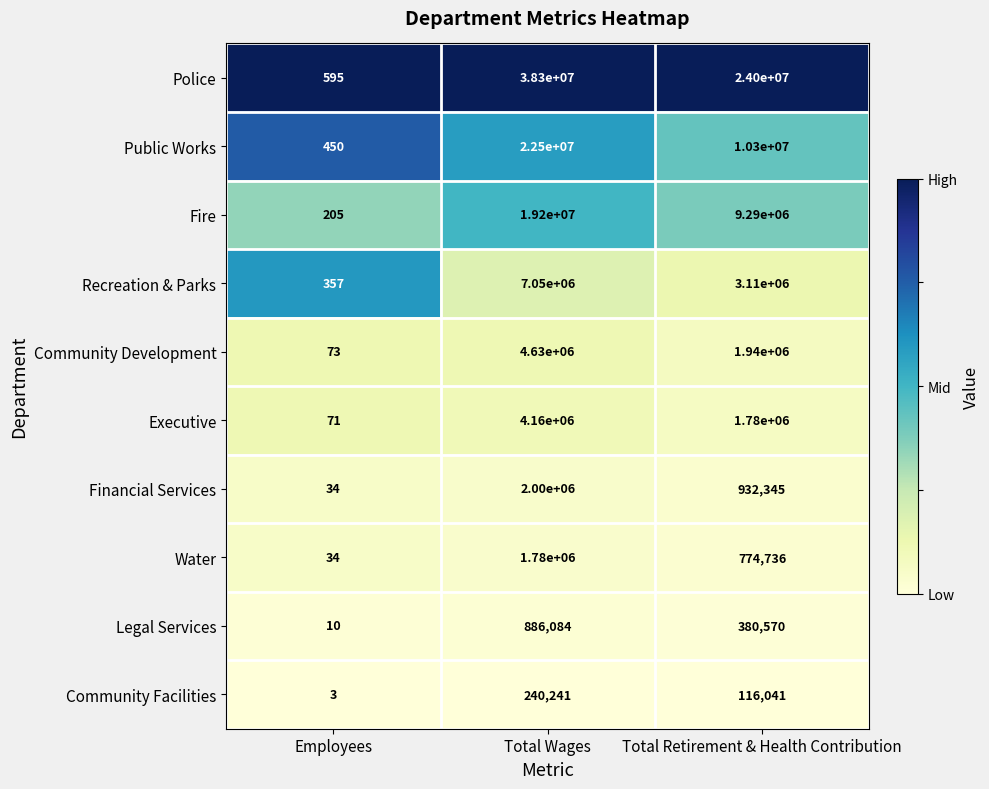

List the labels in order of Police value, smallest first.

Employees, Total Retirement & Health Contribution, Total Wages